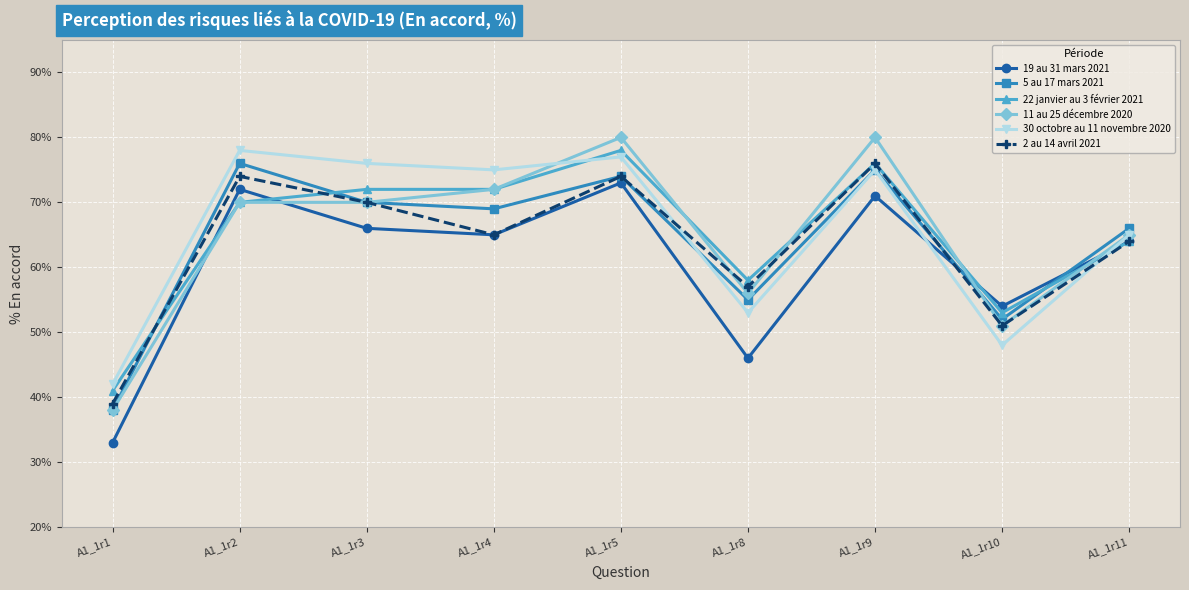

How many lines are shown in the chart?

6